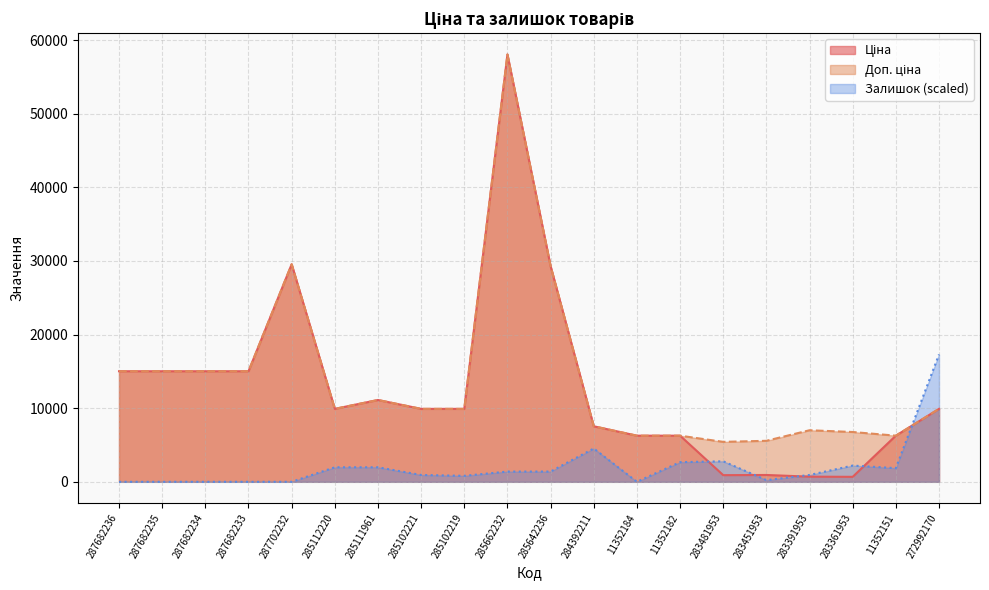

List the series in order of their peak value, highest first.

Ціна, Доп. ціна, Залишок